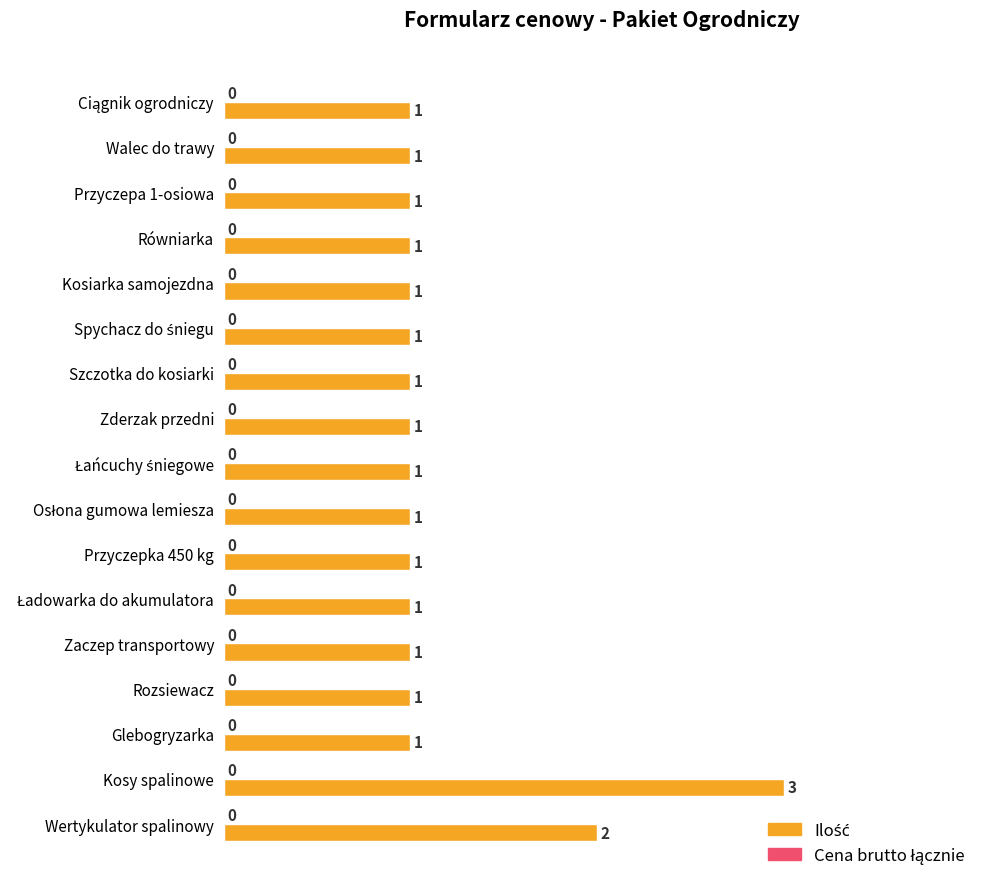

Is it true that the value at Równiarka is 2?

False